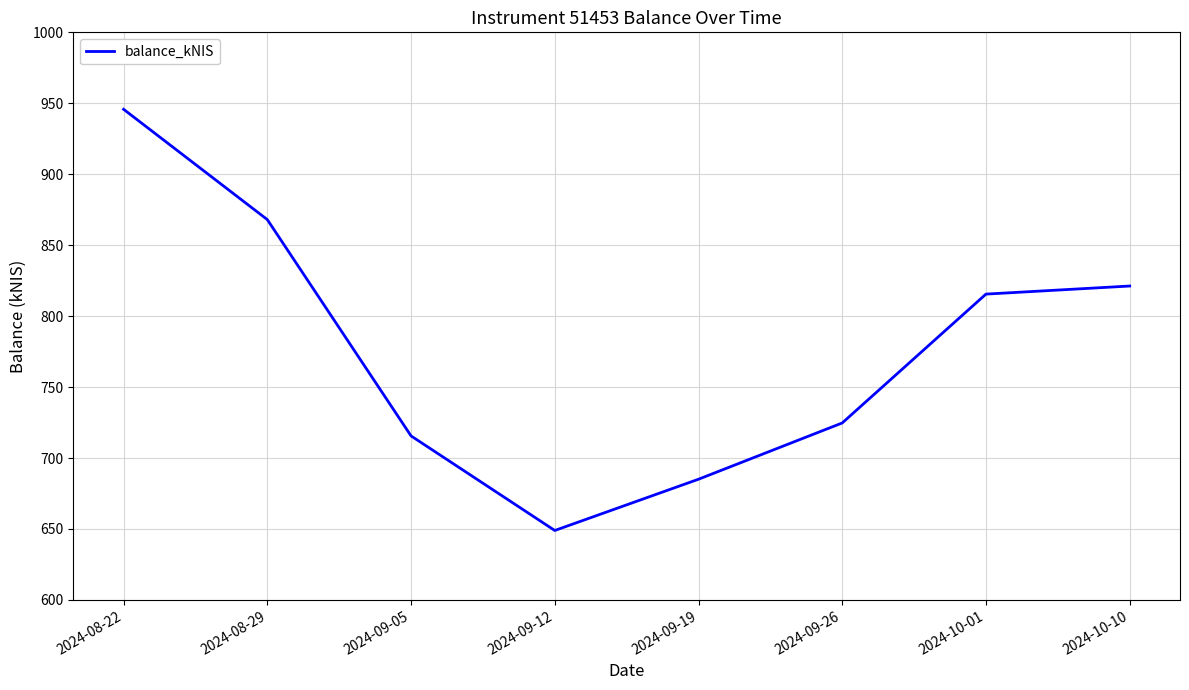

The value at 2024-09-26 is 724.7. True or false?

True